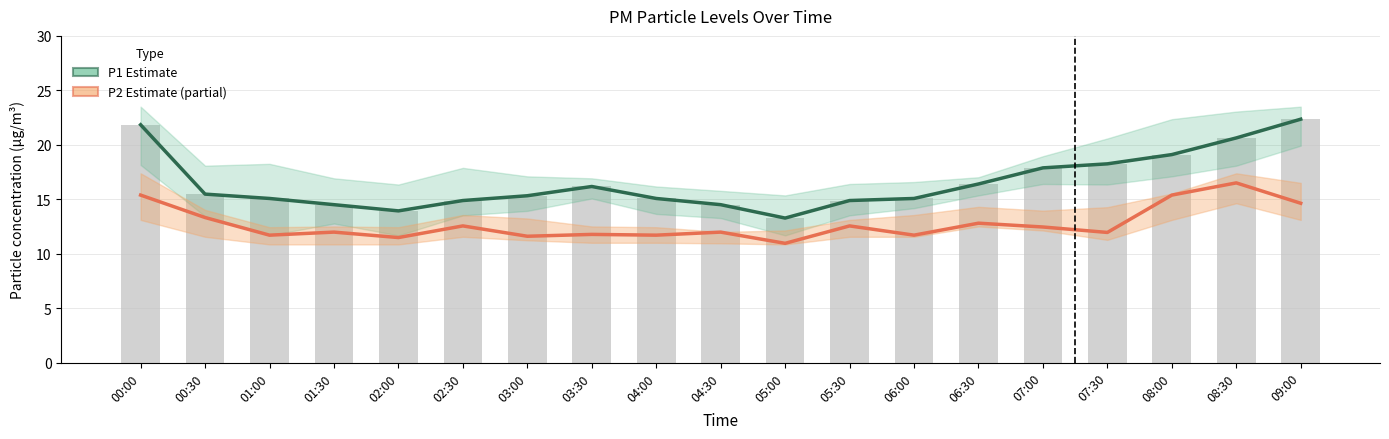

True or false: P1 Estimate has a value of 4.0 at 01:30.

False